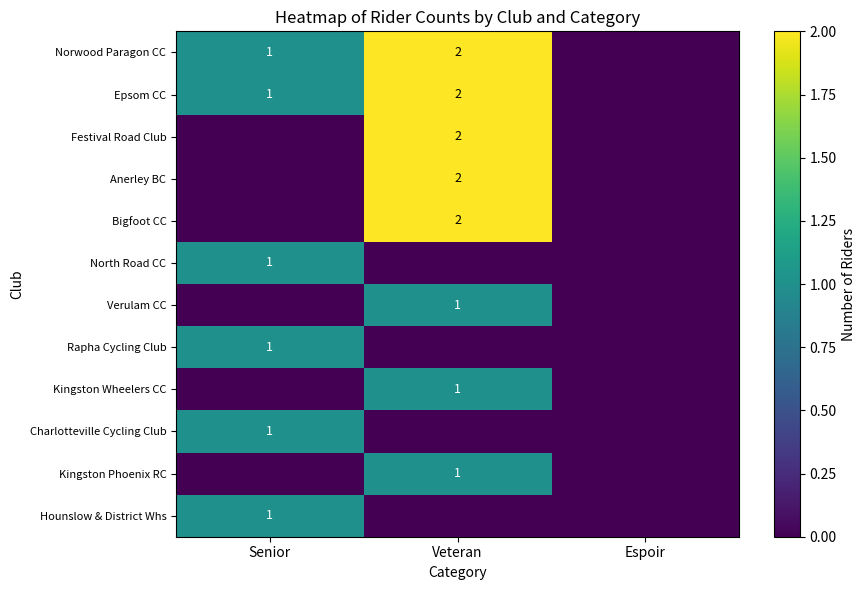

Is it true that Festival Road Club equals 2 at Veteran?

True